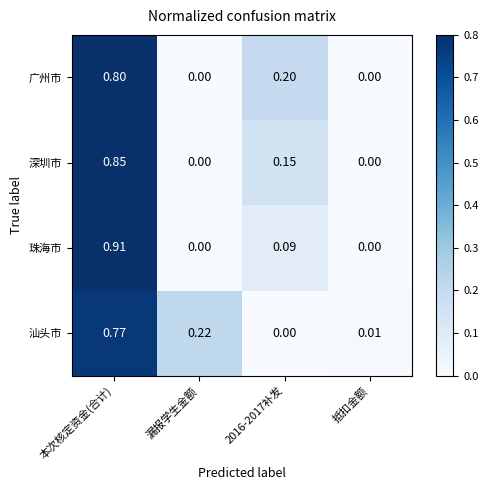

At which category is the sum across all series the highest?

本次核定资金(合计)